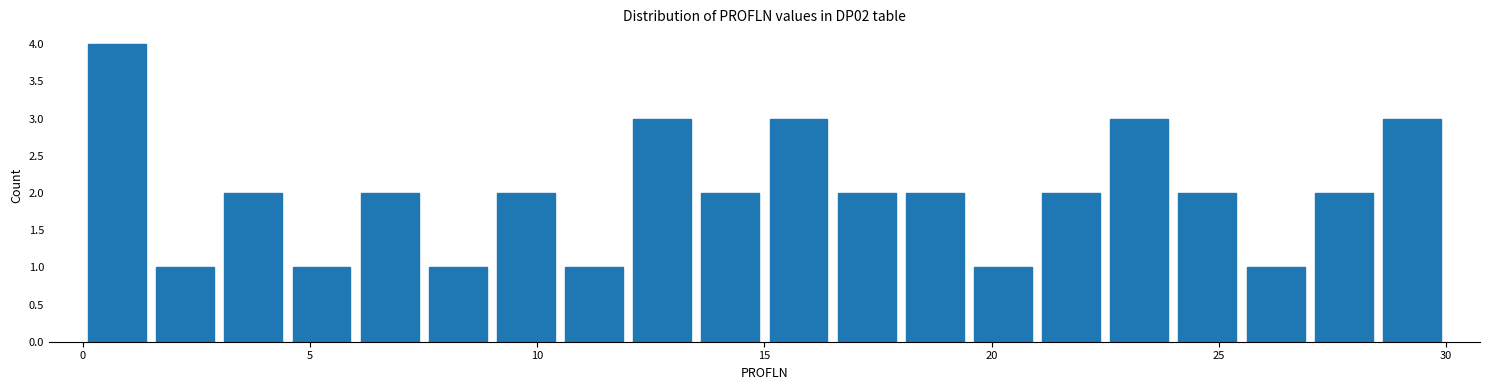

Around what value on the x-axis is the tallest bar? Give the approximate position of its centre, as read against the axis.

1.0